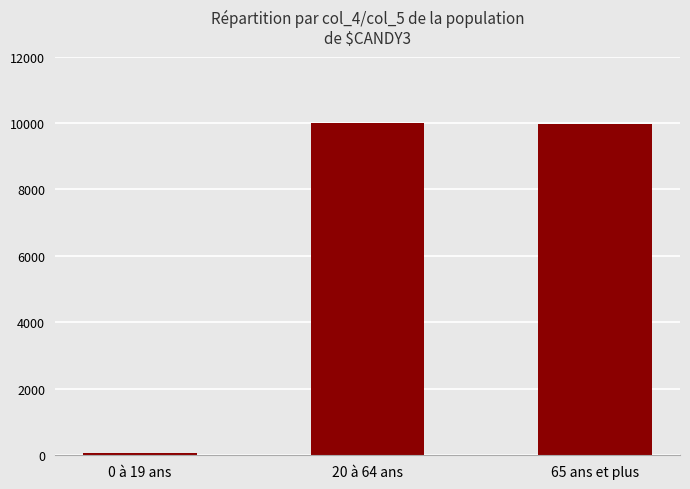

What is the label of the 1st bar from the right?

65 ans et plus